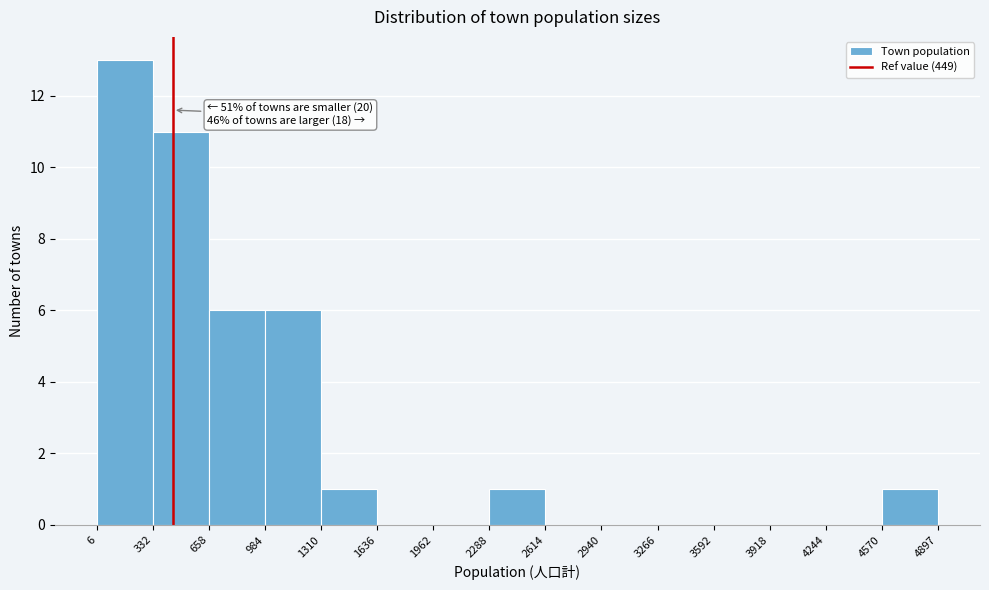

Over which range of the x-axis is the bar tallest?

6 to 332